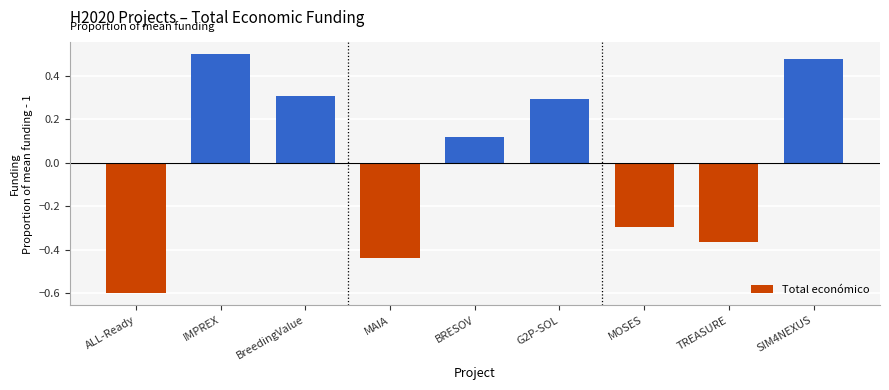

List the labels in order of value, largest first.

IMPREX, SIM4NEXUS, BreedingValue, G2P-SOL, BRESOV, MOSES, TREASURE, MAIA, ALL-Ready